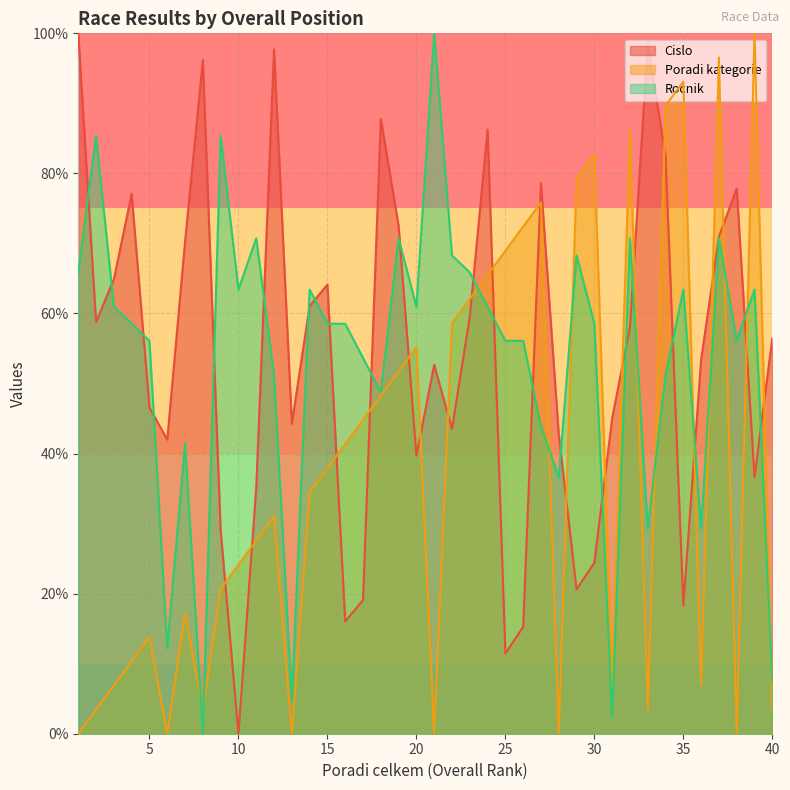

Reading left to right, transcribe all the data shown in this chart.

Cislo: 100.0	58.8	64.9	77.1	46.6	42.0	70.2	96.2	29.0	0.0	35.1	97.7	44.3	61.1	64.1	16.0	19.1	87.8	72.5	39.7	52.7	43.5	59.5	86.3	11.5	15.3	78.6	42.7	20.6	24.4	45.0	58.0	98.5	82.4	18.3	53.4	71.0	77.9	36.6	56.5
Poradi kategorie: 0.0	3.4	6.9	10.3	13.8	0.0	17.2	3.4	20.7	24.1	27.6	31.0	0.0	34.5	37.9	41.4	44.8	48.3	51.7	55.2	0.0	58.6	62.1	65.5	69.0	72.4	75.9	0.0	79.3	82.8	6.9	86.2	3.4	89.7	93.1	6.9	96.6	0.0	100.0	3.4
Rocnik: 65.9	85.4	61.0	58.5	56.1	12.2	41.5	0.0	85.4	63.4	70.7	51.2	4.9	63.4	58.5	58.5	53.7	48.8	70.7	61.0	100.0	68.3	65.9	61.0	56.1	56.1	43.9	36.6	68.3	58.5	2.4	70.7	29.3	51.2	63.4	29.3	70.7	56.1	63.4	7.3